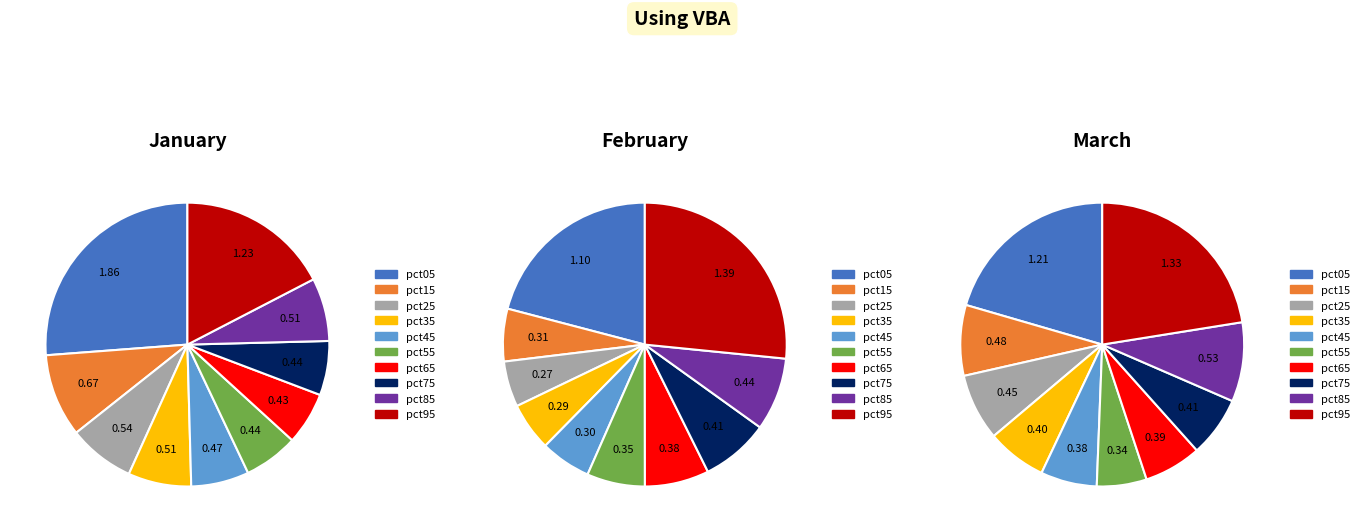

Does pct85 account for over 50% of the chart?

No